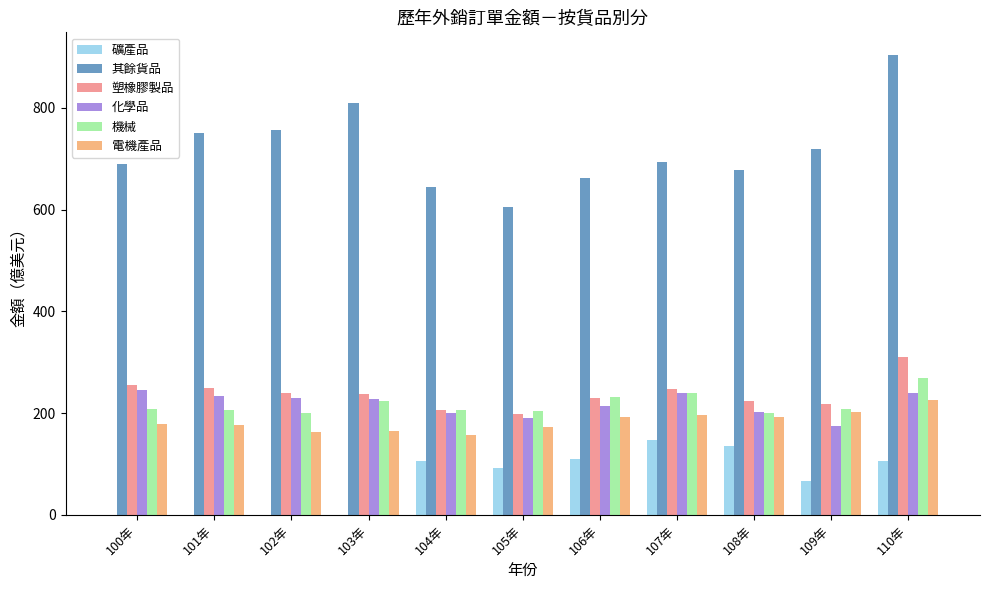

The value of 塑橡膠製品 at 110年 is 309.7. True or false?

True